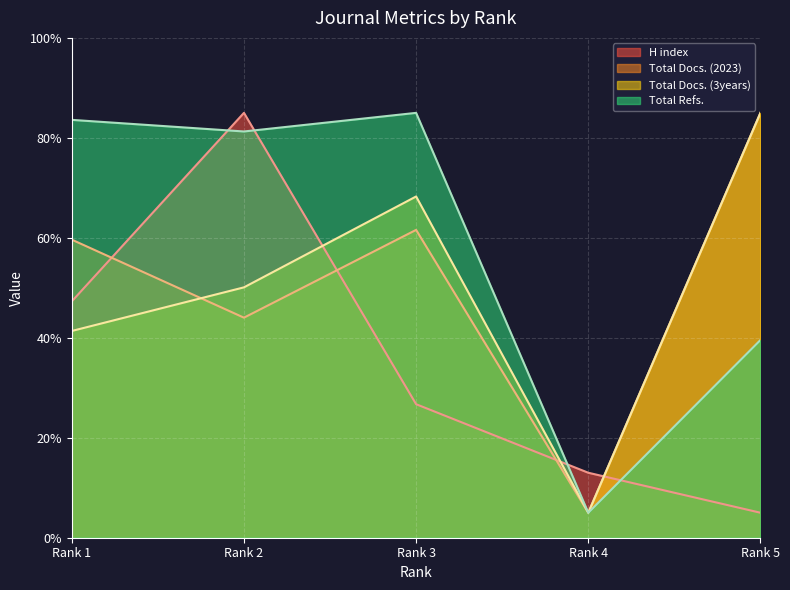

How many lines are shown in the chart?

4